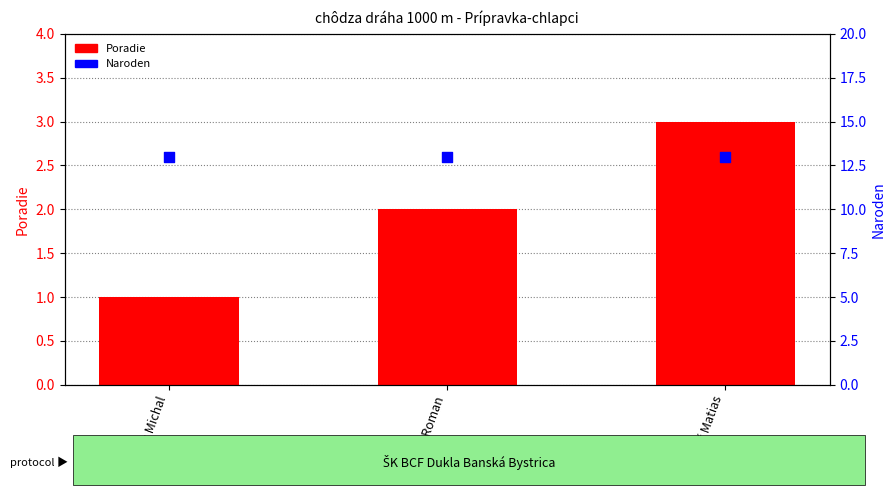

At how many categories does at least one series exceed 7?

3